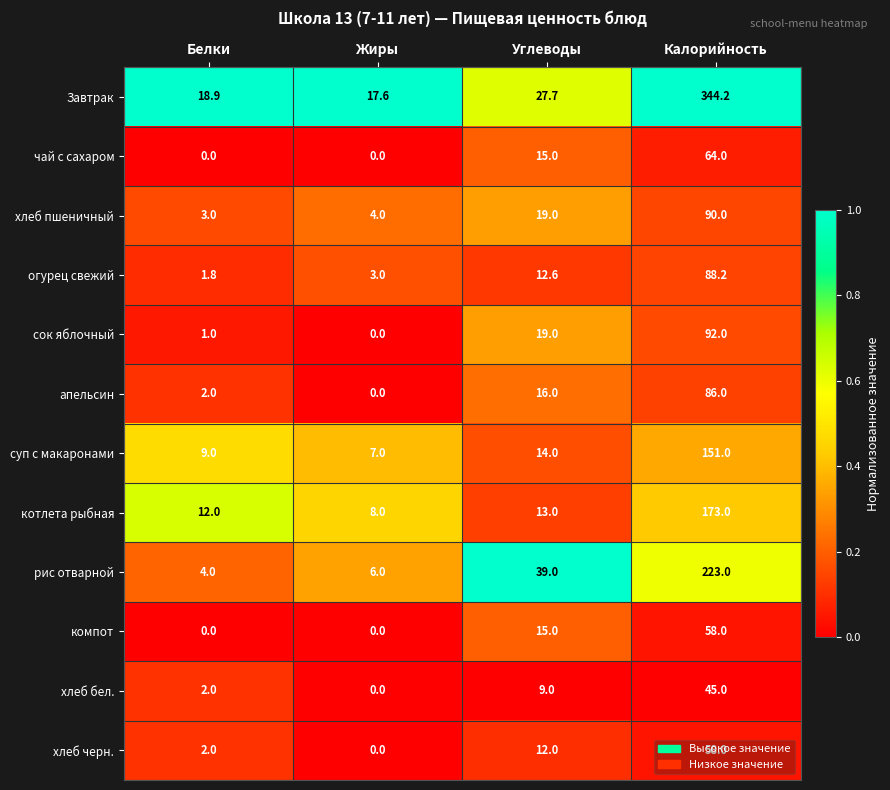

Read the хлеб пшеничный value at Жиры.

4.0